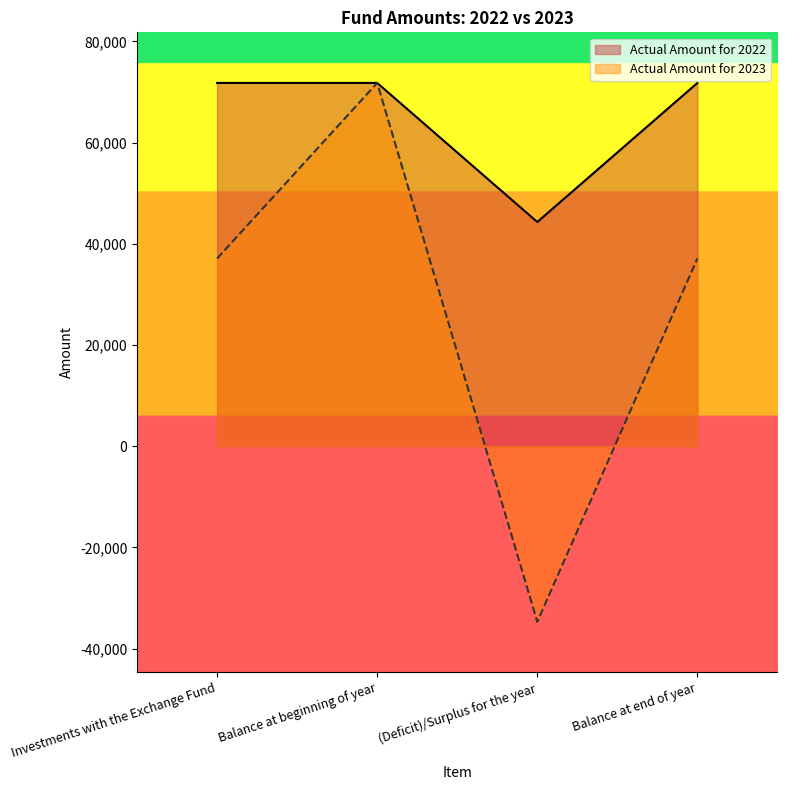

Reading left to right, transcribe all the data shown in this chart.

Actual Amount for 2022: 71782	71782	44302	71782
Actual Amount for 2023: 37076	71782	-34706	37076